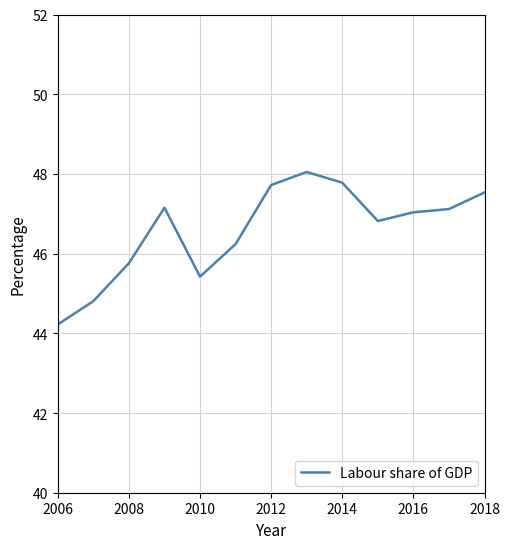

What is the smallest value displayed?

44.2